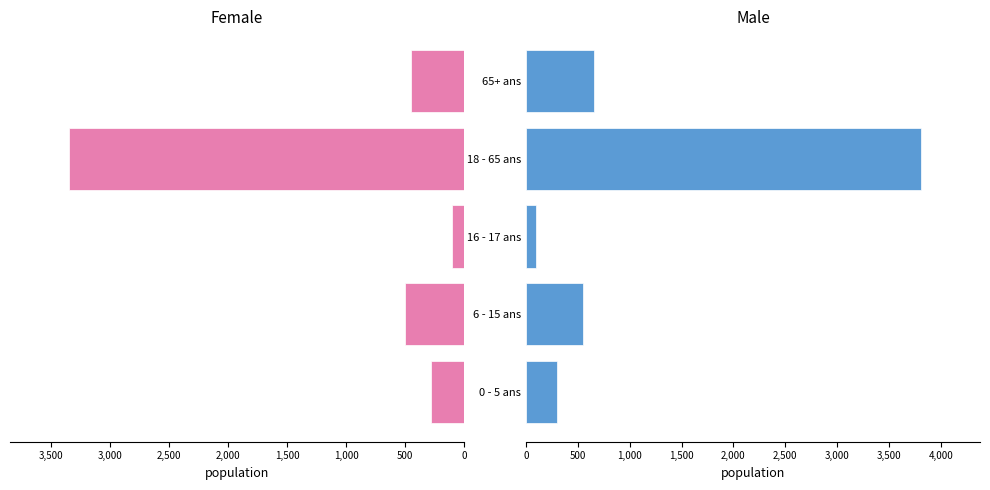

At how many categories does at least one series exceed 165?

4